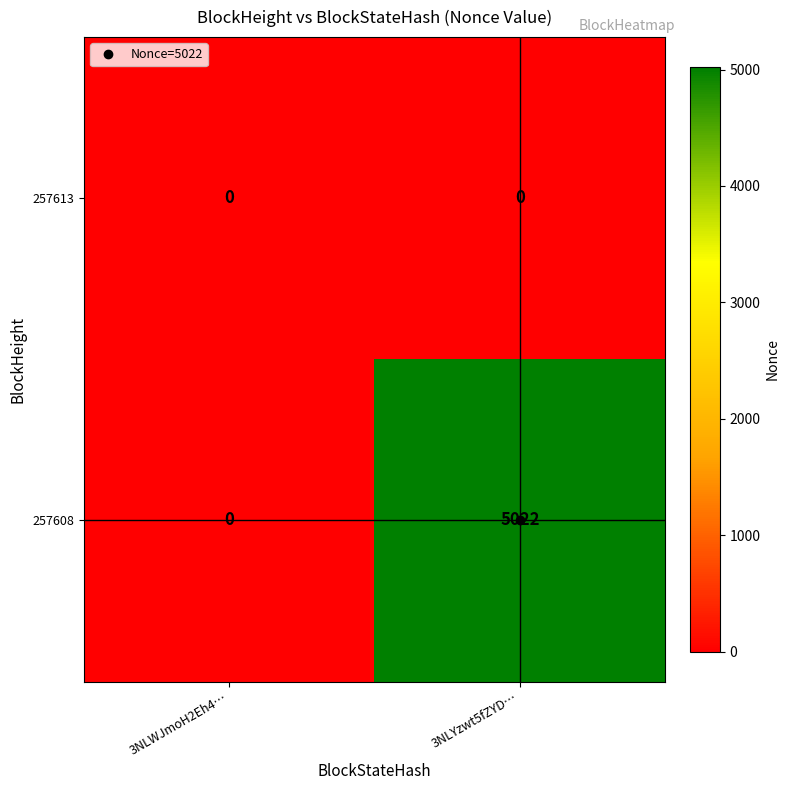

At which label is 257608 closest to 2511?

3NLWJmoH2Eh4…